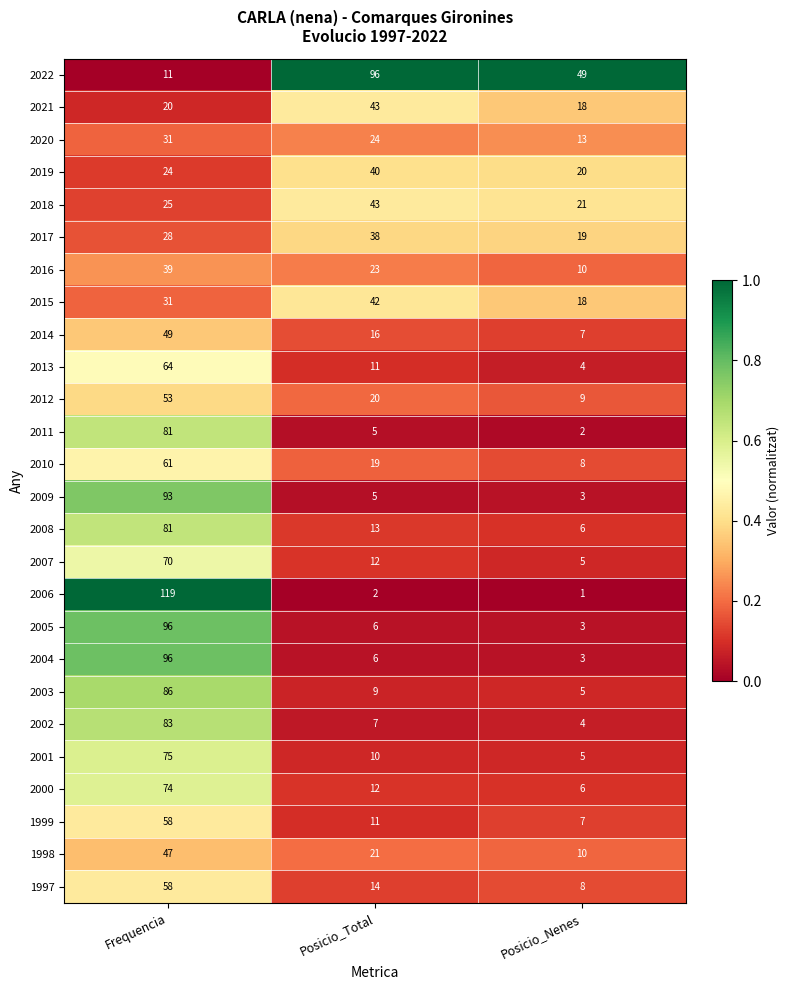

How many categories are shown in the chart?

3